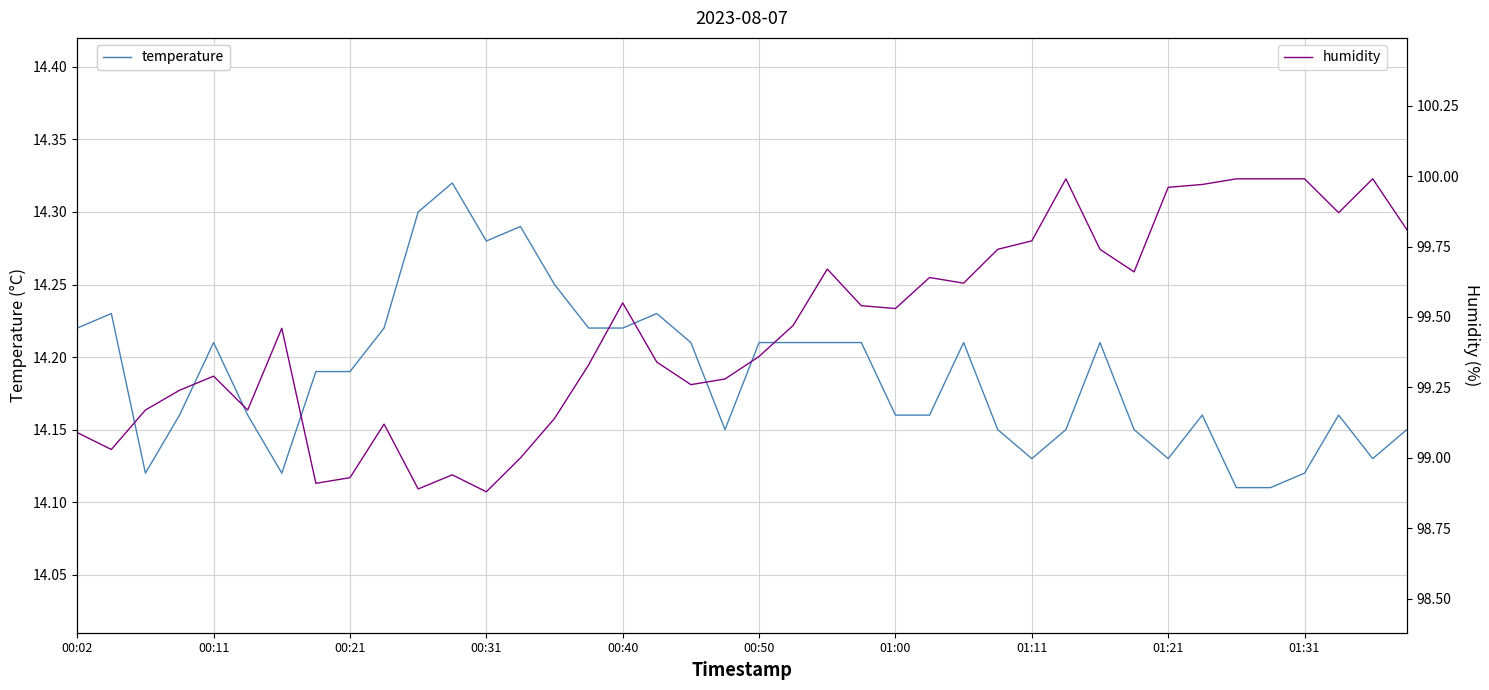

The humidity series shows 99.3 at 19. True or false?

True